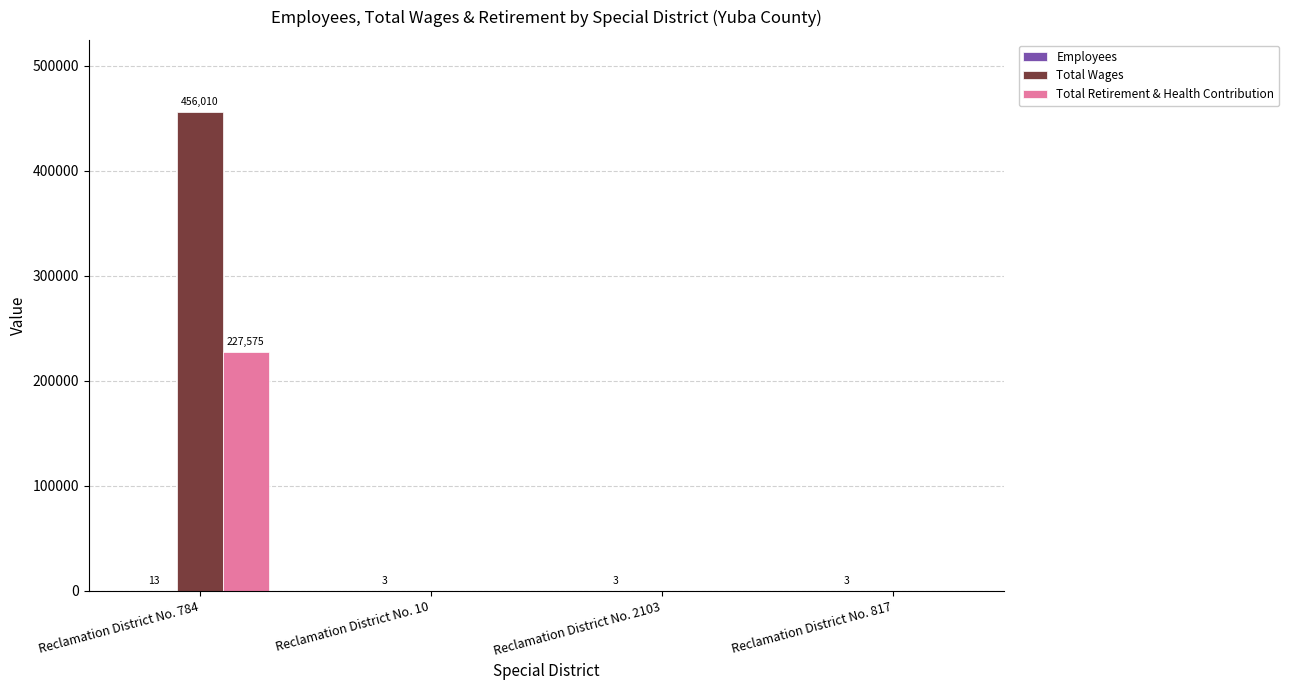

How many data points in Total Retirement & Health Contribution are above 0?

1